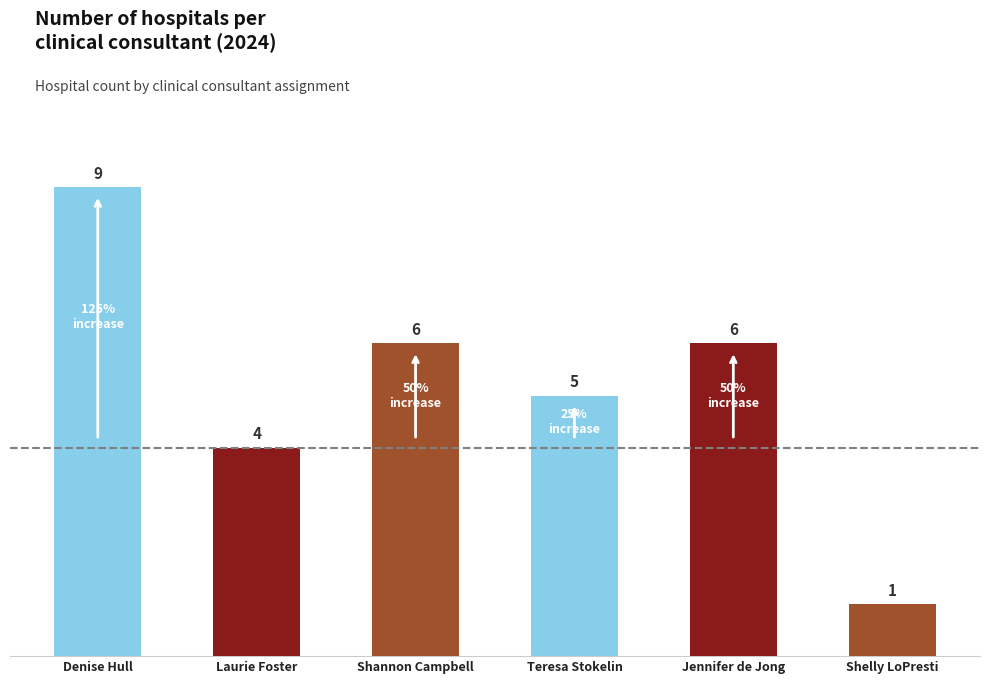

What is the minimum value shown in the chart?

1